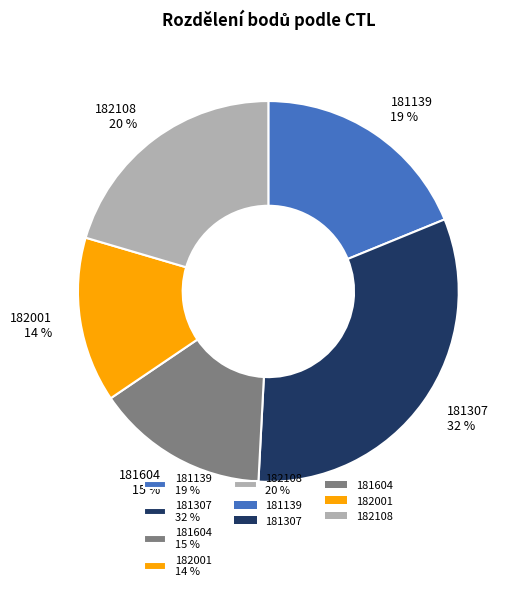

Between 182001 and 181139, which is larger?

181139